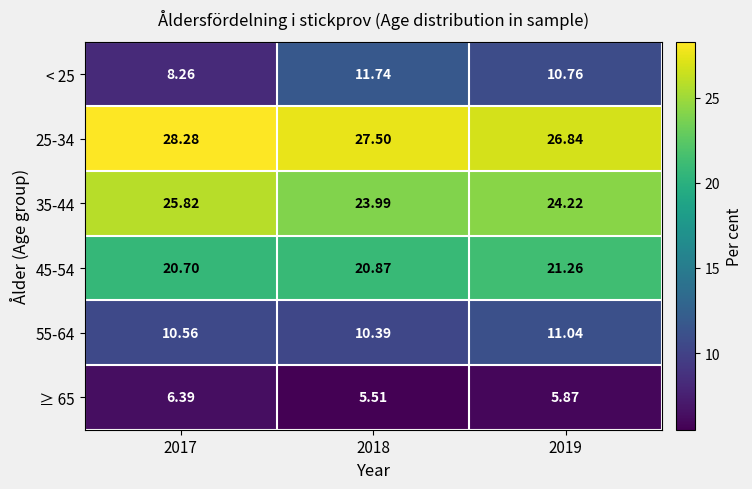

Is the value of < 25 at 2019 greater than the value of ≥ 65 at 2018?

Yes